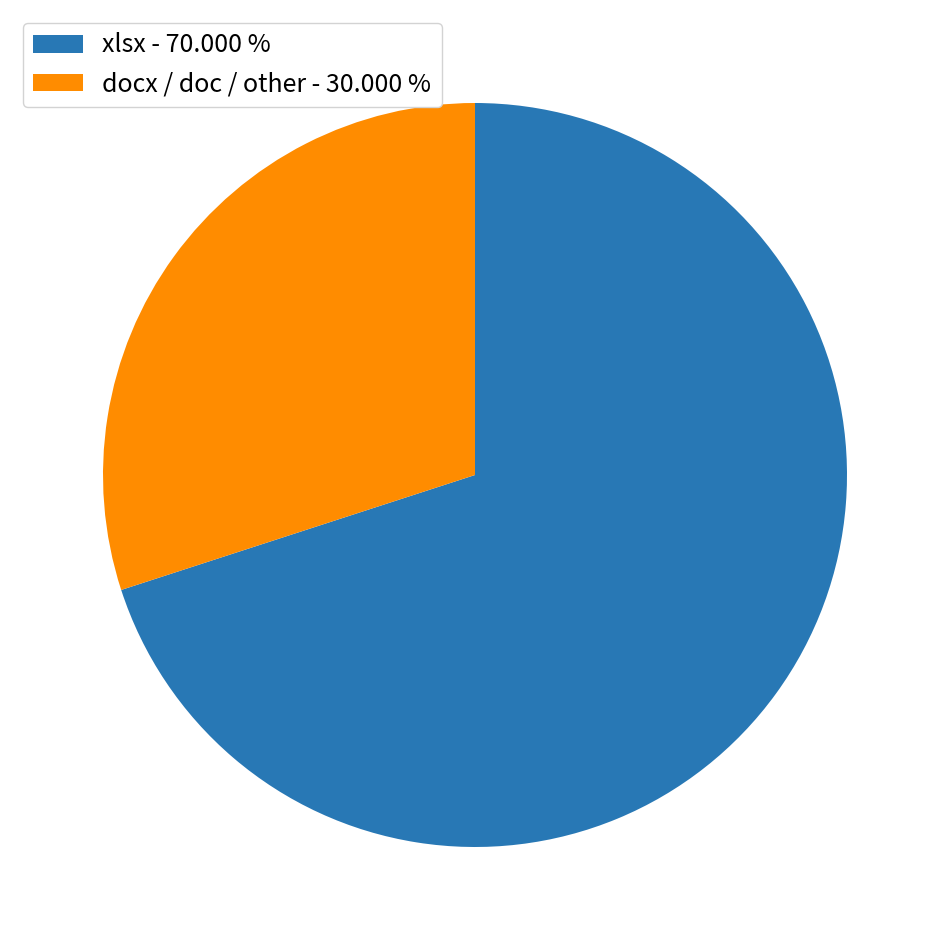

Is there a majority slice in this chart?

Yes